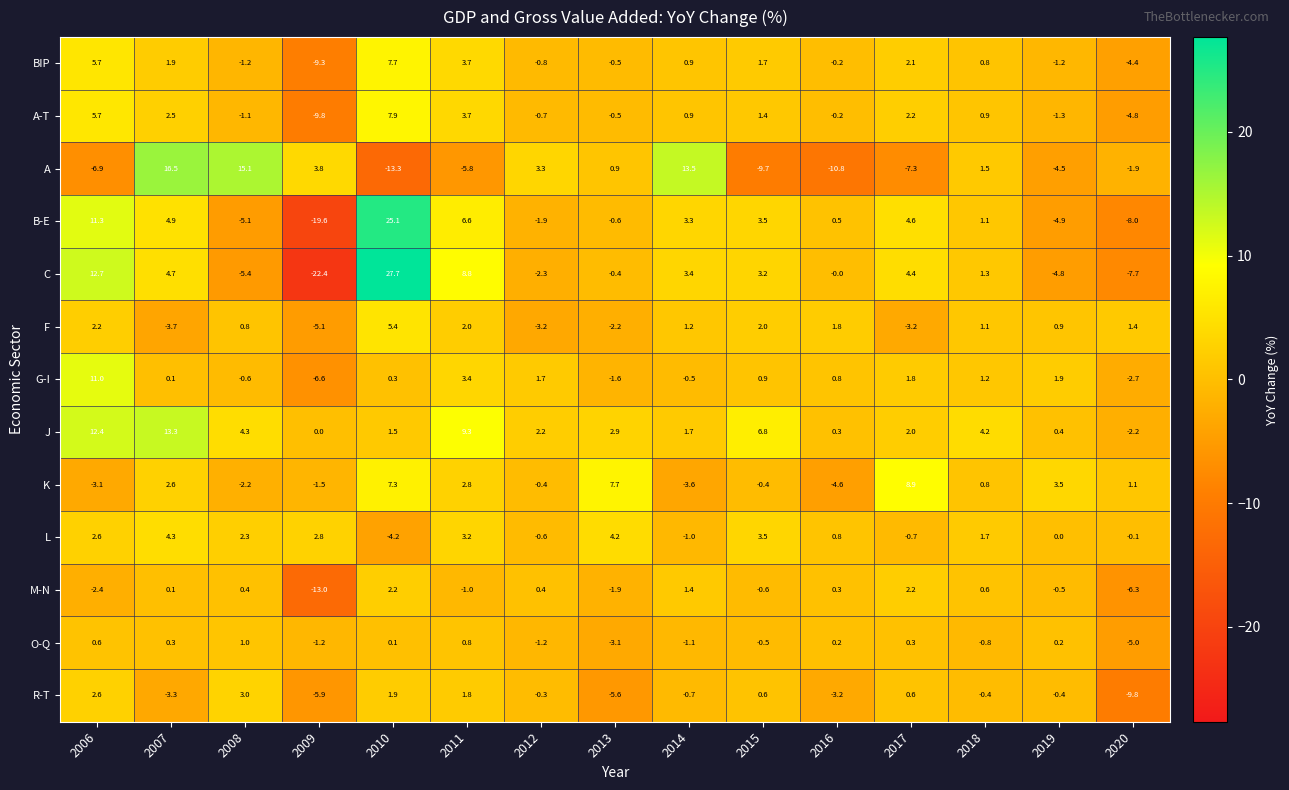

What is the smallest value displayed?

-22.4